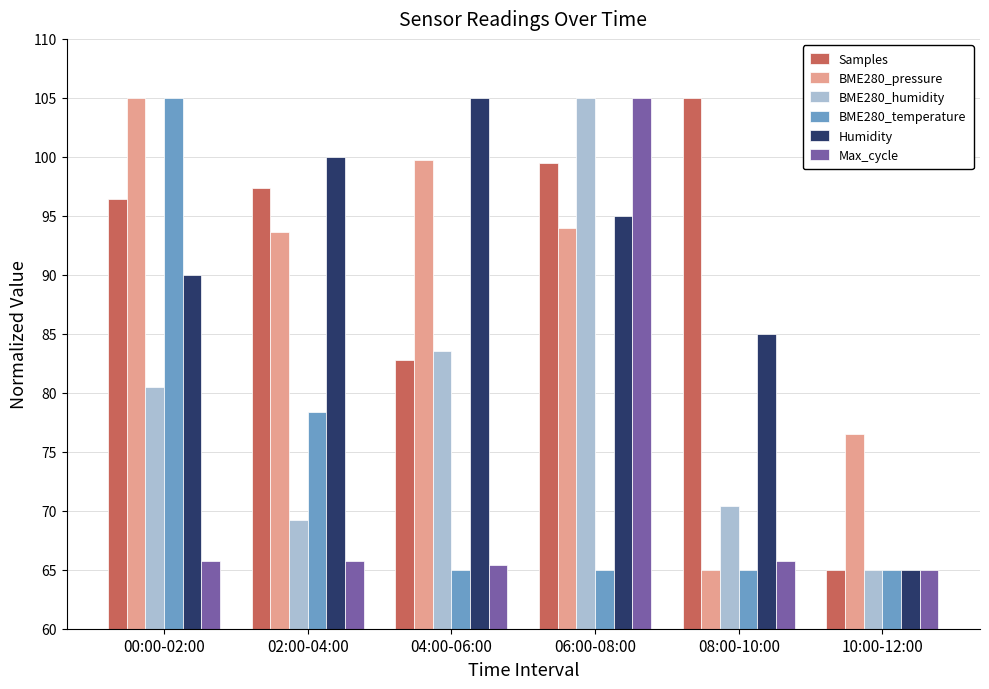

What is the highest value of the Max_cycle series?

105.0